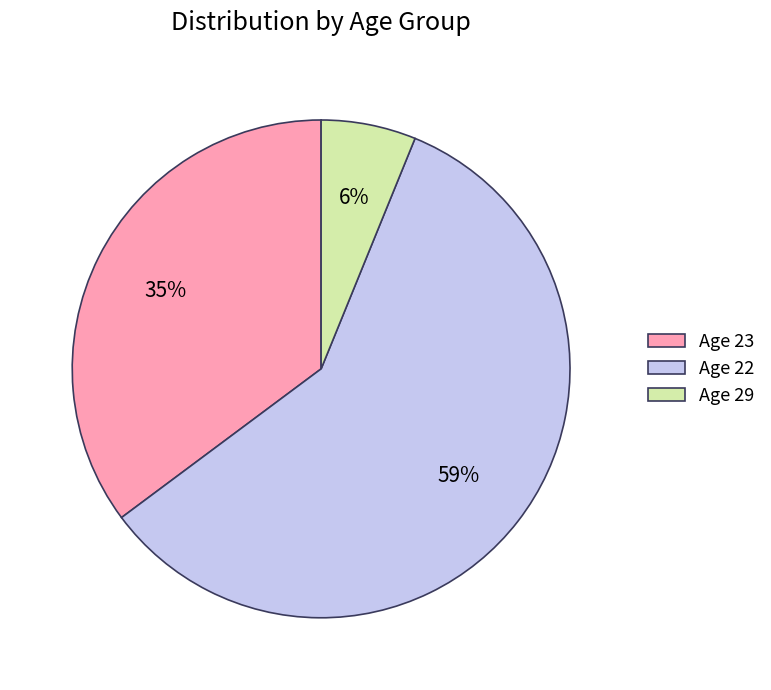

To the nearest percent, what portion does Age 29 represent?

6%